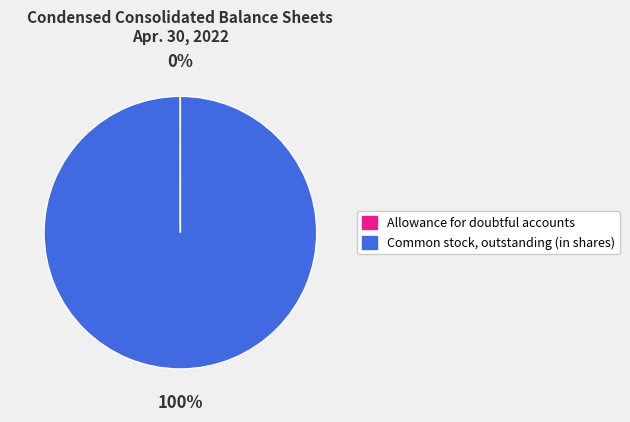

What percentage is the Common stock, outstanding (in shares) slice, to the nearest percent?

100%